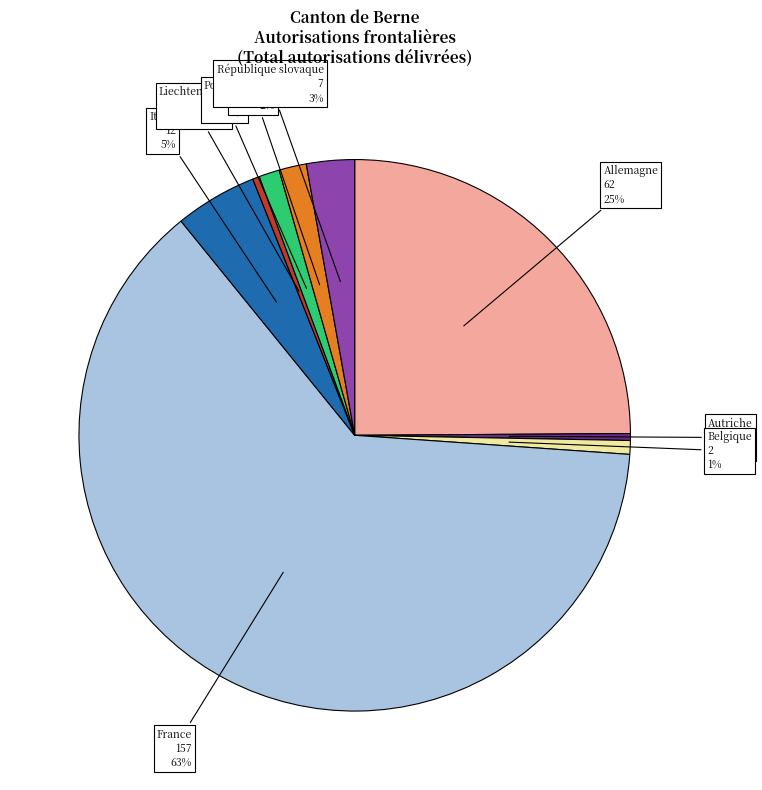

Between Allemagne and Autriche, which is larger?

Allemagne